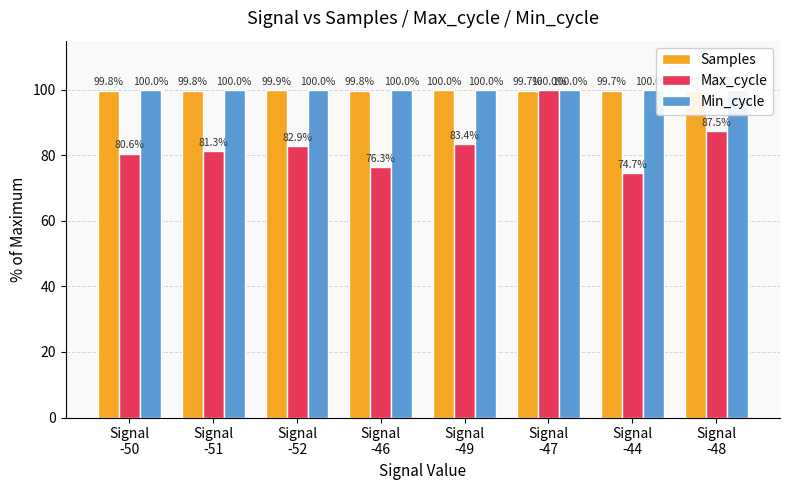

How many distinct data groups are displayed?

3